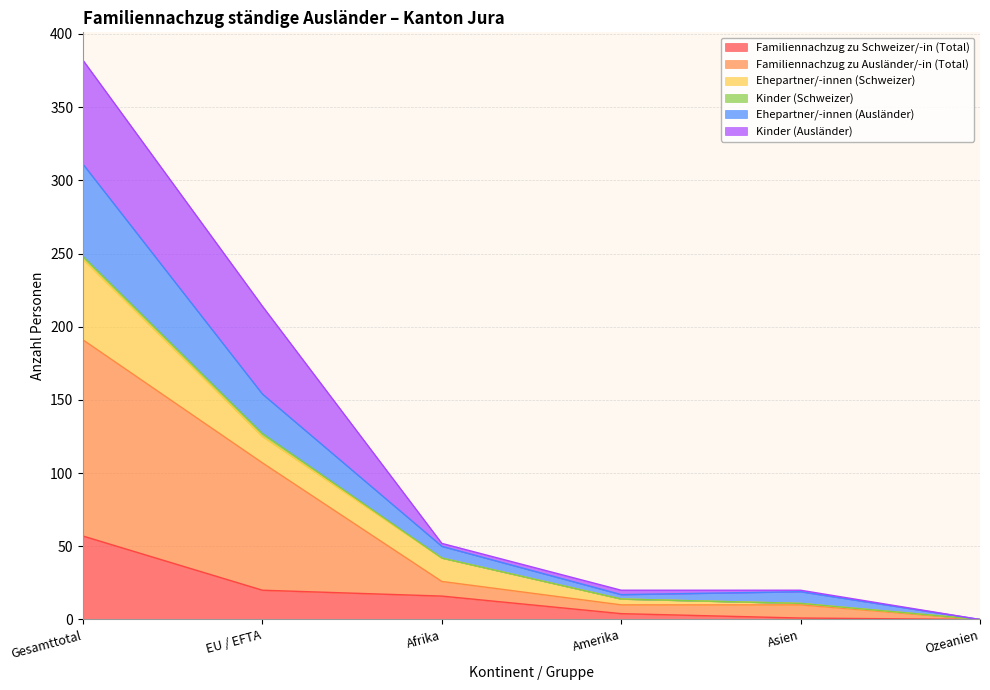

At which category is the sum across all series the highest?

Gesamttotal